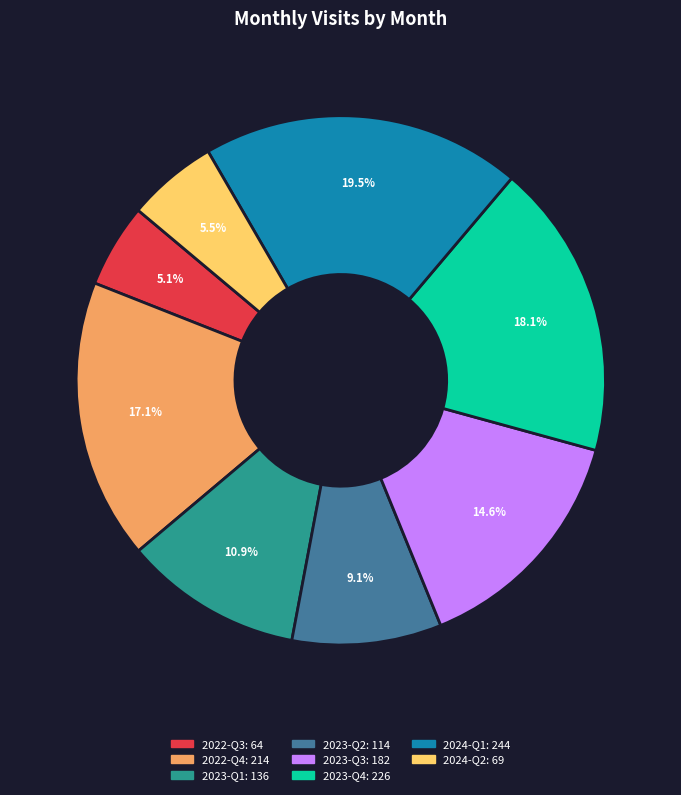

Is there a majority slice in this chart?

No